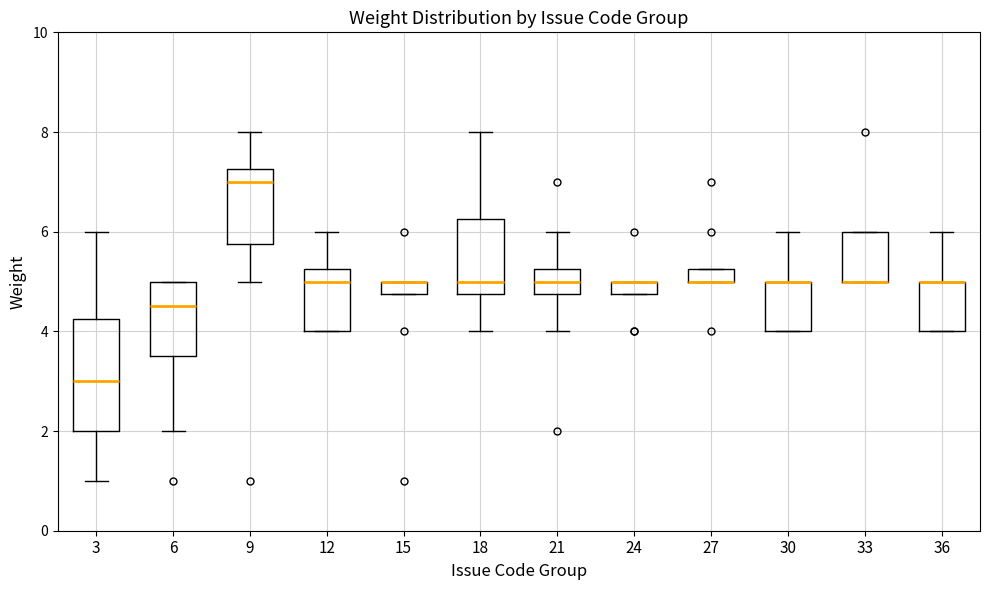

Comparing the boxes themselves (not the whiskers), which one is the tallest?

3